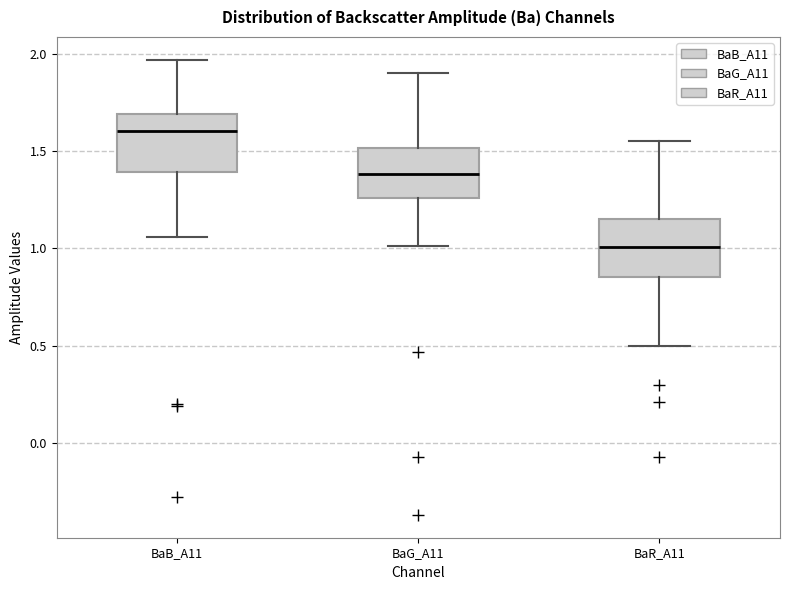

Reading left to right, read every box against the y-axis: the position of its median line, the range the box covers, and the ends of its whiskers. The values are not printed on the chart, so give them approximately, as read against the axis.

BaB_A11: median 1.60, box 1.40 to 1.70, whiskers 1.05 to 1.95
BaG_A11: median 1.40, box 1.25 to 1.50, whiskers 1.00 to 1.90
BaR_A11: median 1.00, box 0.85 to 1.15, whiskers 0.50 to 1.55